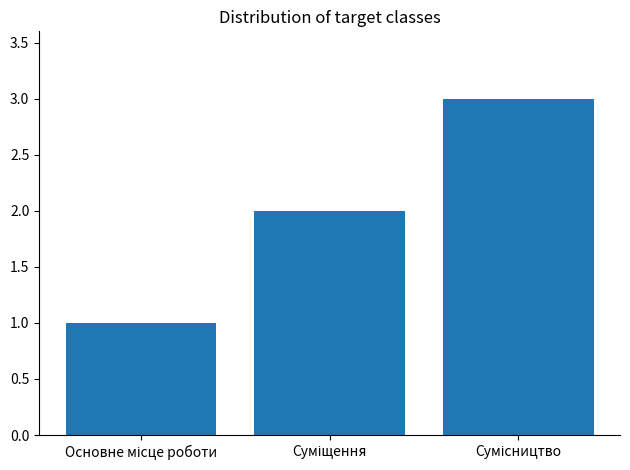

What is the sum of all values?

6